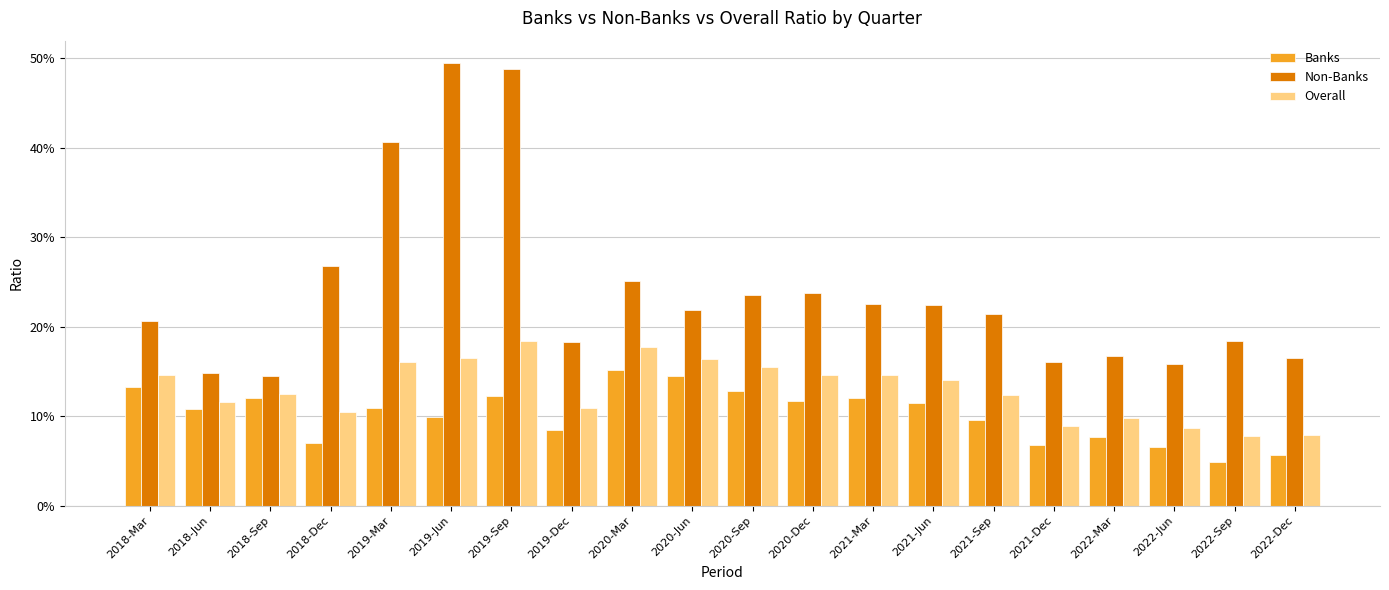

List the series in order of their peak value, lowest first.

Banks, Overall, Non-Banks